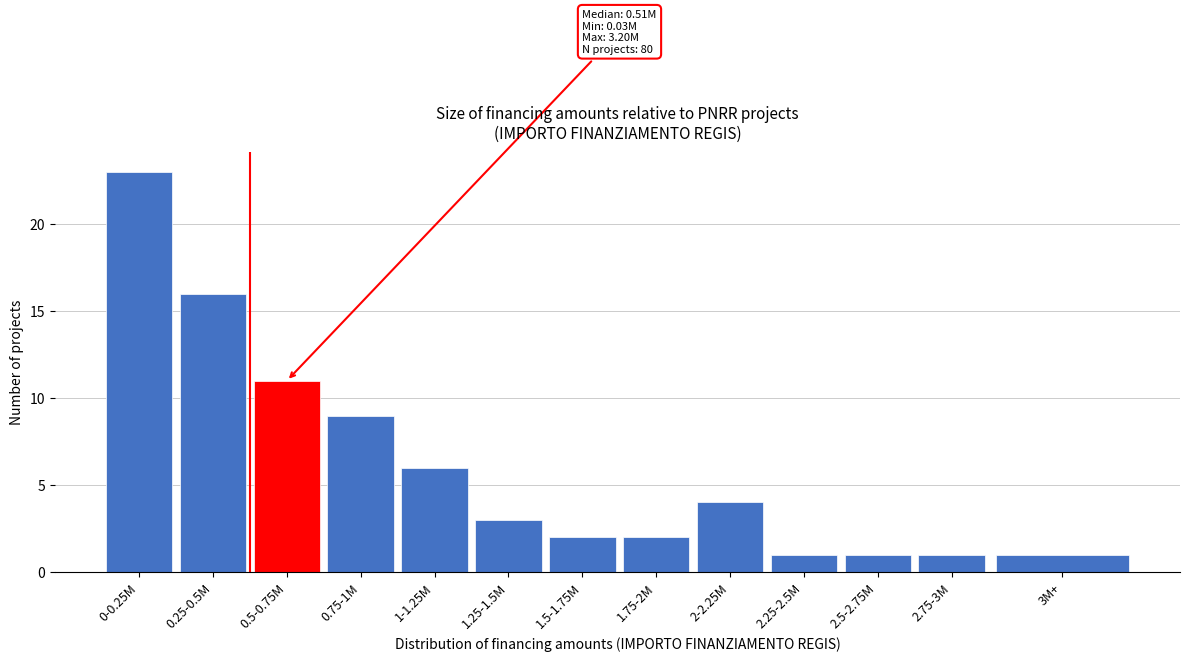

Reading right to left, list all the values displayed in this chart.

1	1	1	1	4	2	2	3	6	9	11	16	23